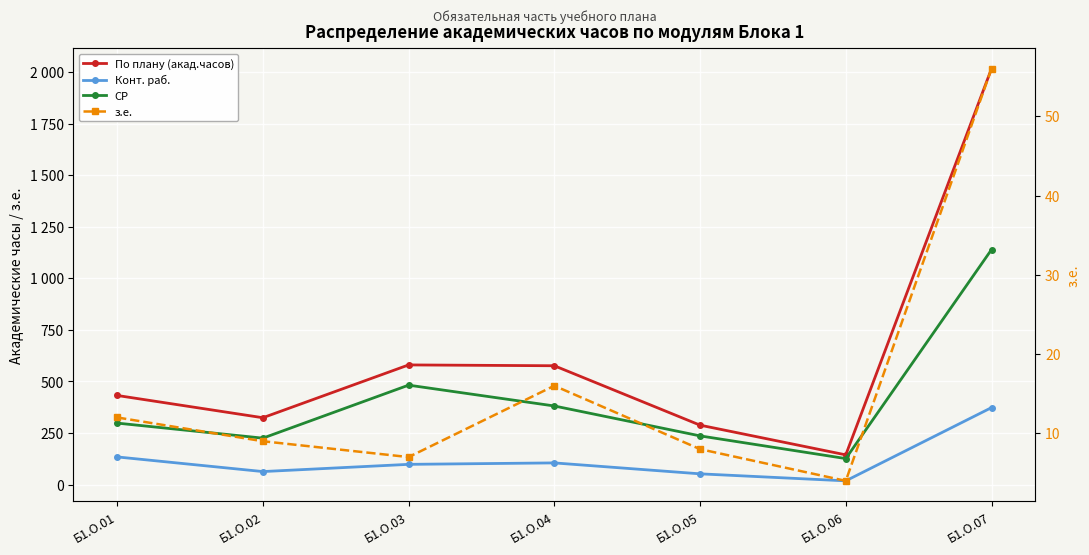

What value does the По плану (акад.часов) series have at Б1.О.04?

576